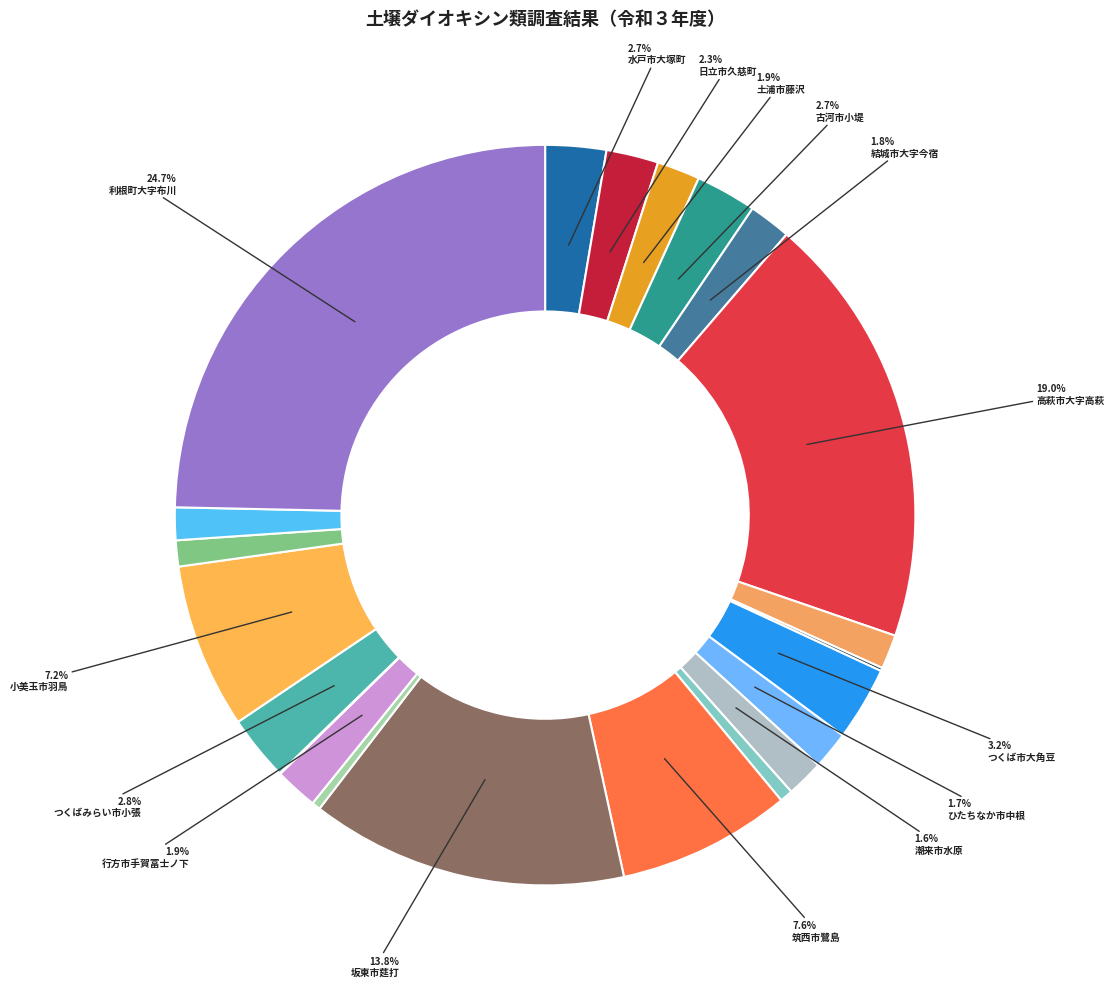

How many slices are in this pie chart?

22